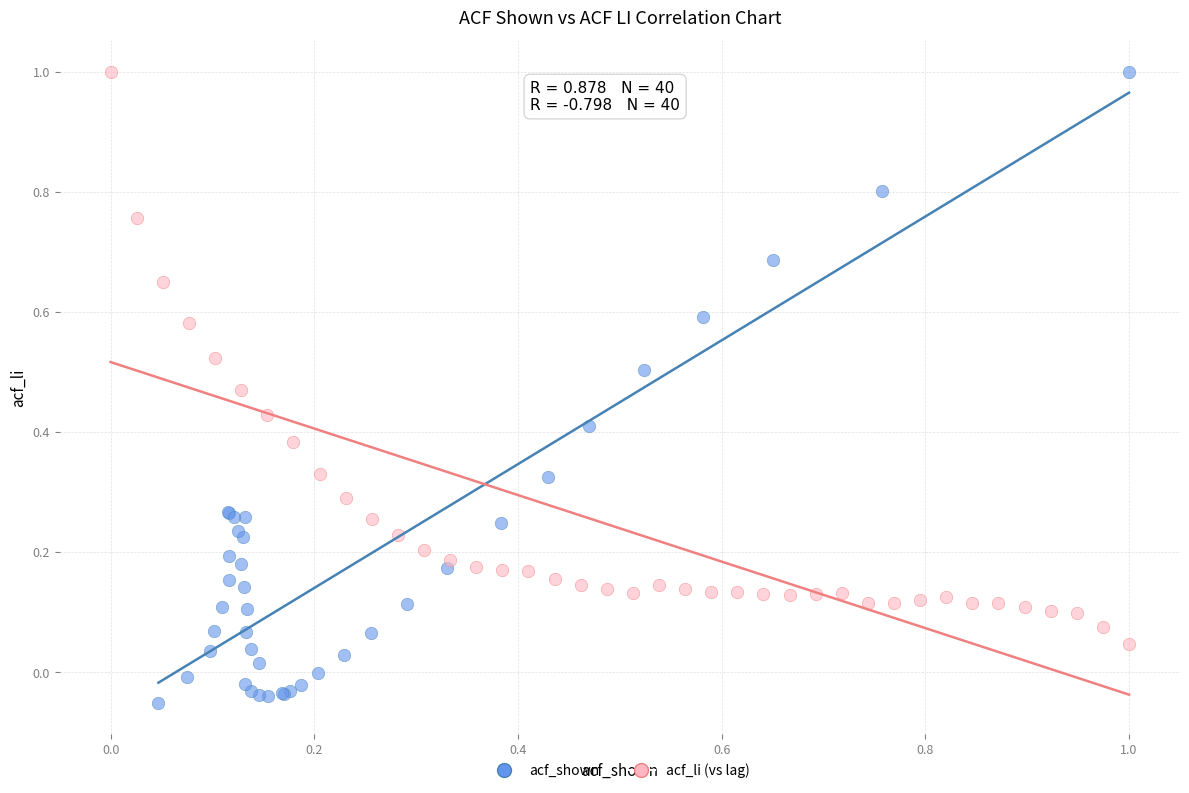

Which series has the largest Y range (max minus min)?

acf_shown